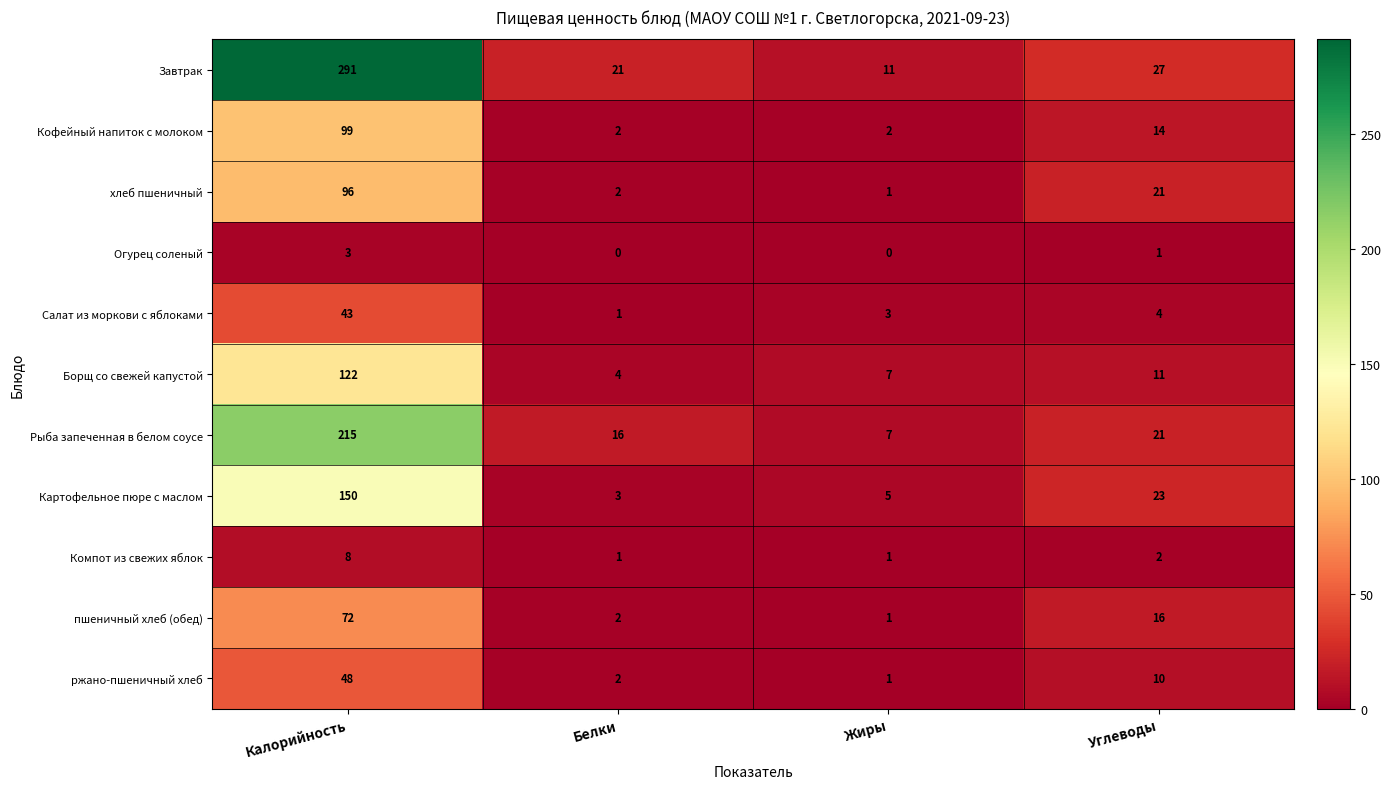

Count the Компот из свежих яблок values in the range 1 to 8.

4